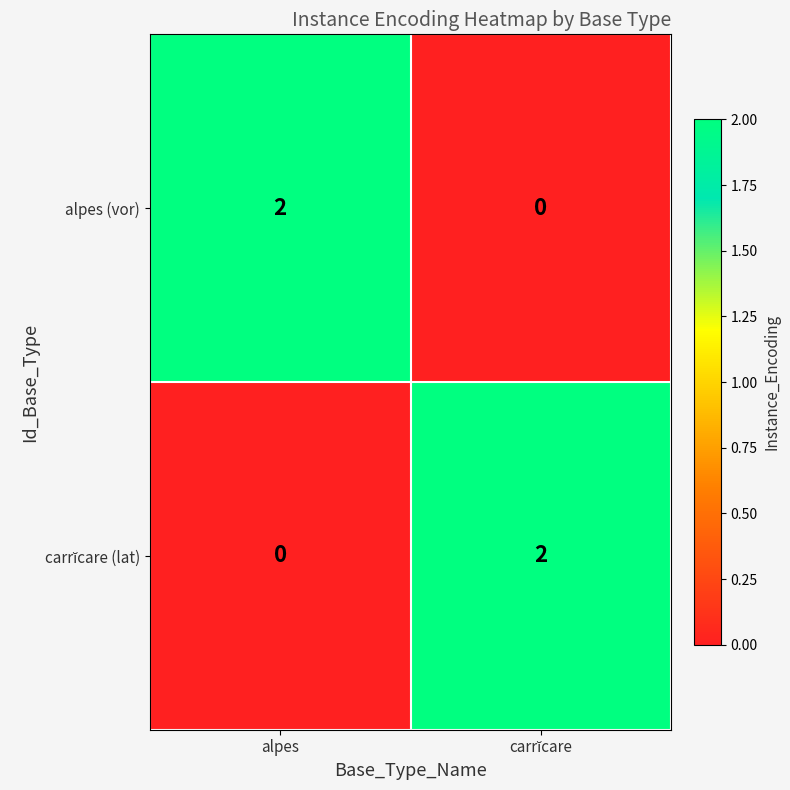

True or false: alpes (vor) has a value of 2 at alpes.

True